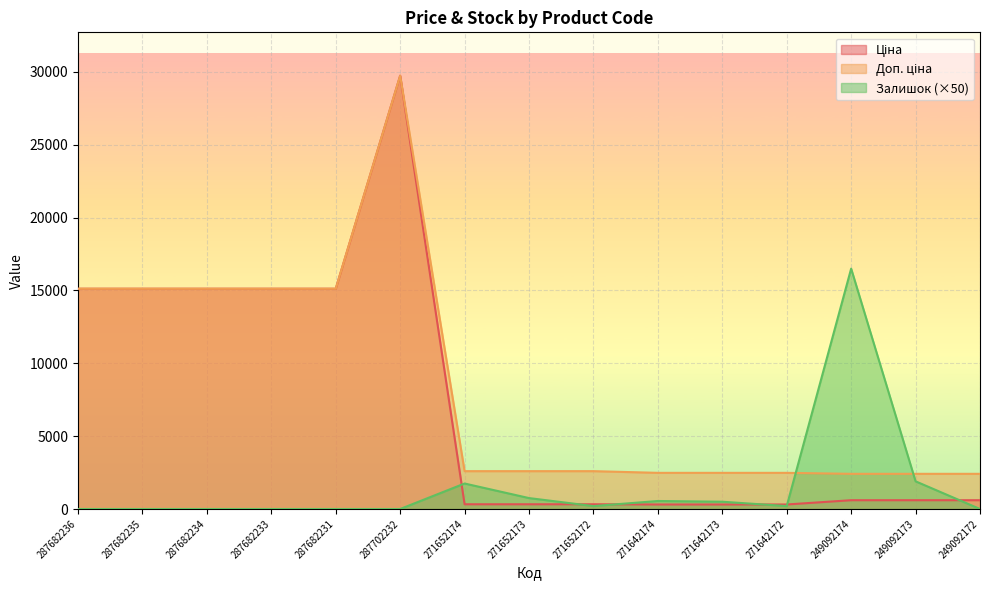

What are all the series names shown in the legend?

Ціна, Доп. ціна, Залишок